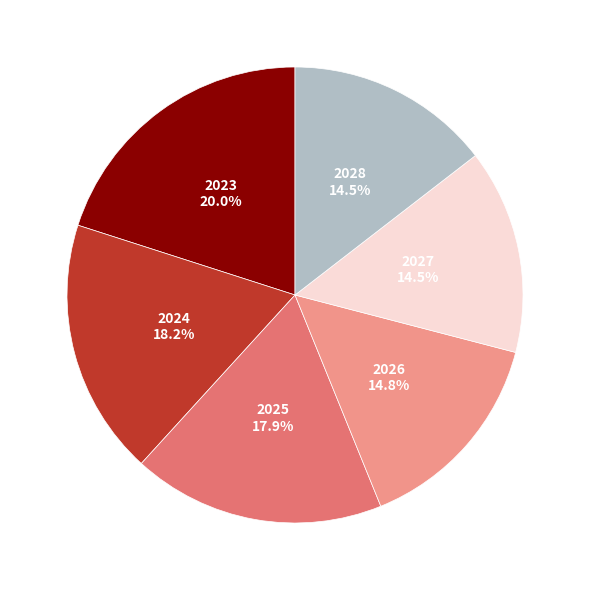

Which category has the biggest portion of the pie?

2023